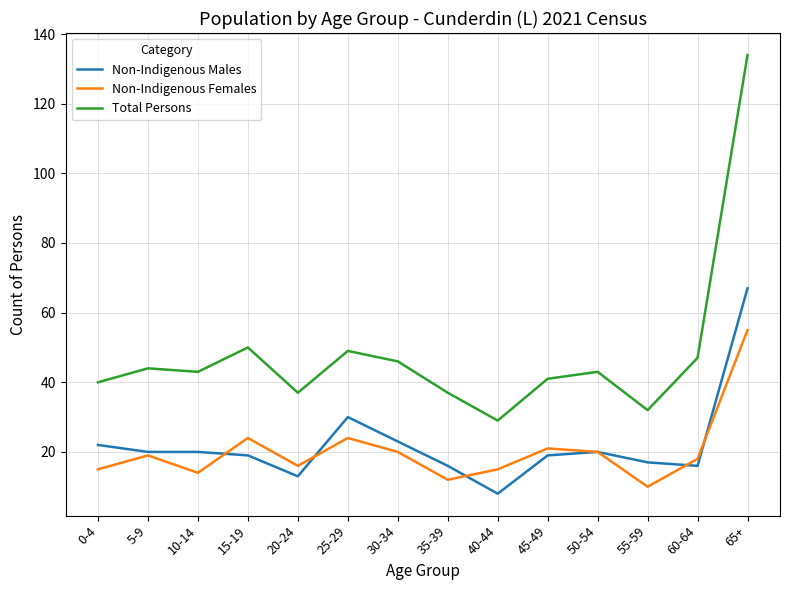

True or false: Total Persons has a value of 233 at 65+.

False